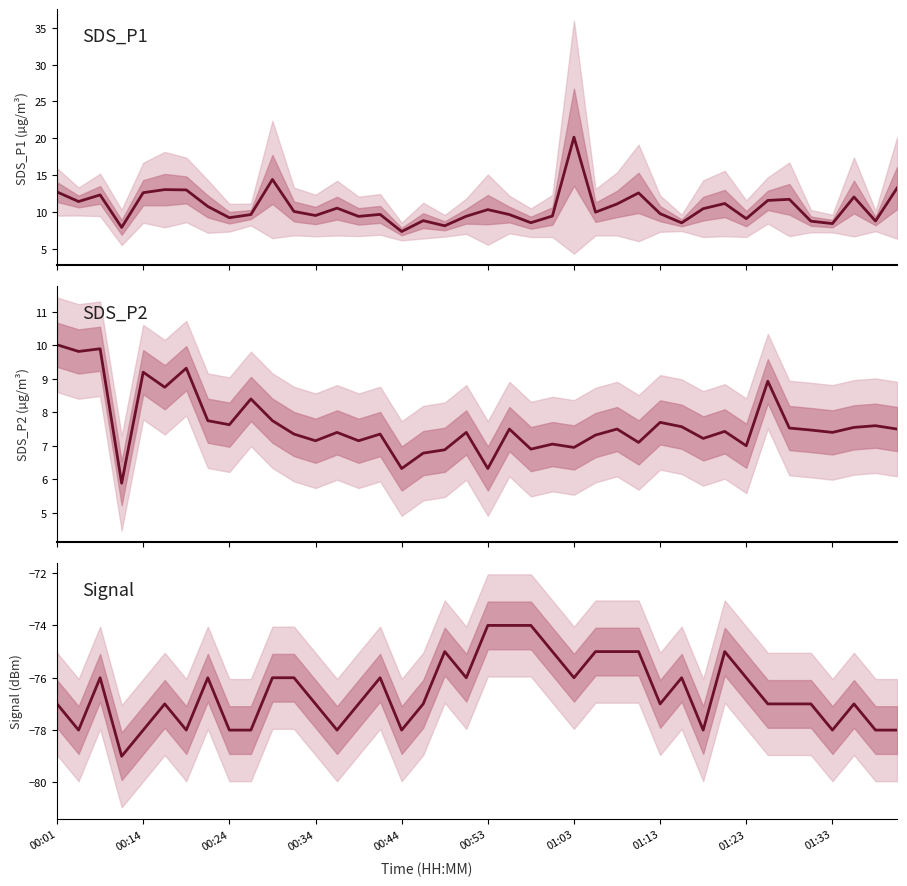

Is the value of SDS_P2 at 00:14 greater than the value of SDS_P1 at 26?

No